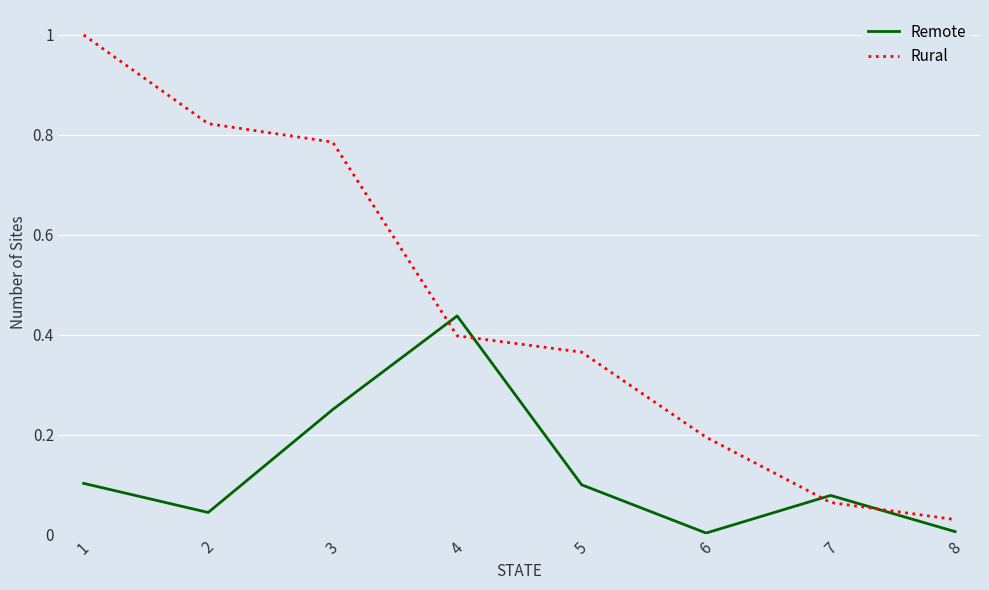

What is the difference between the maximum and minimum values in the Rural series?

1.0